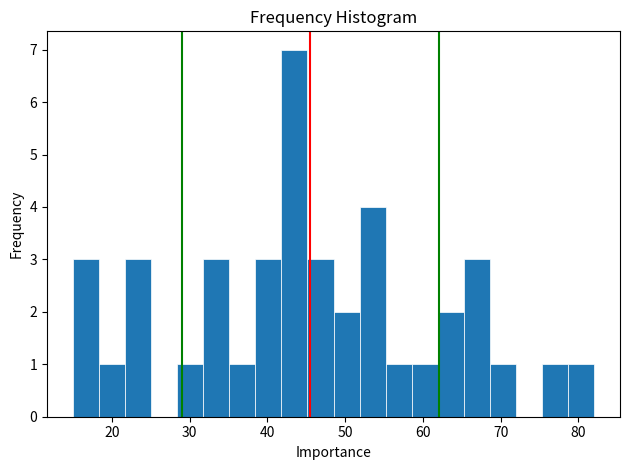

Around what value on the x-axis is the tallest bar? Give the approximate position of its centre, as read against the axis.

43